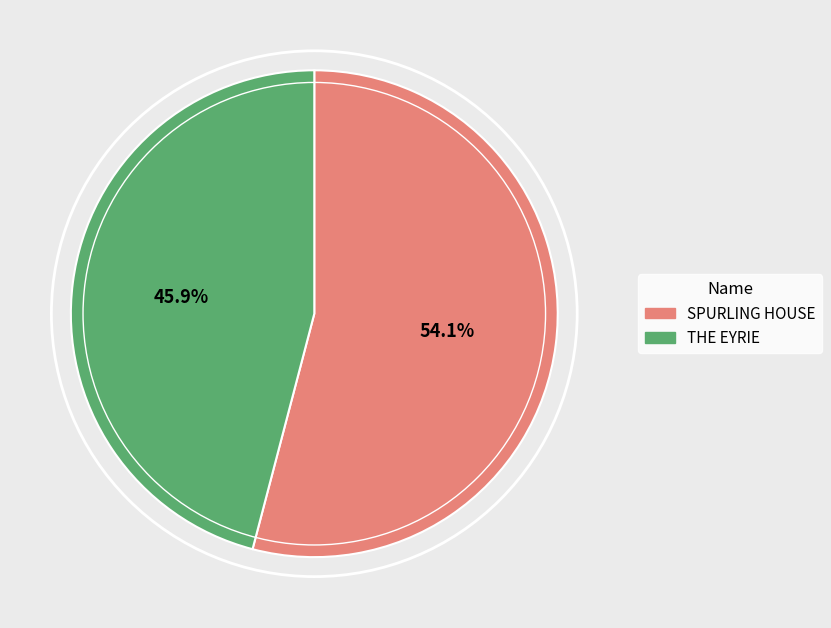

To the nearest percent, what is the average slice percentage?

50%